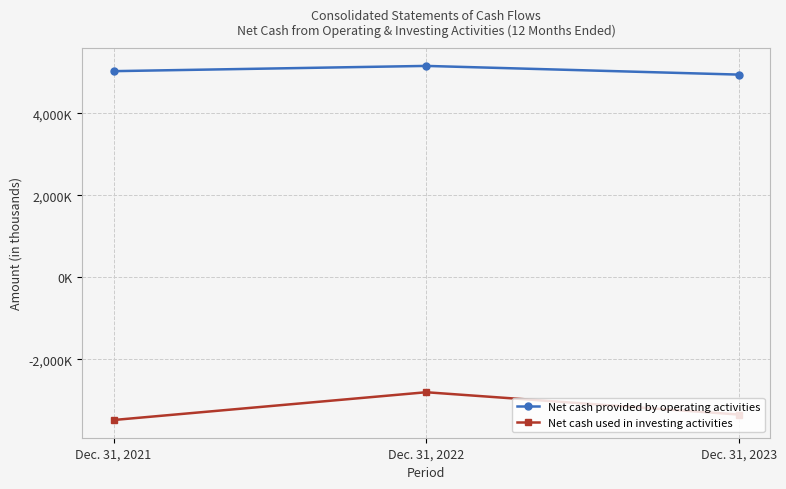

What are all the series names shown in the legend?

Net cash provided by operating activities, Net cash used in investing activities